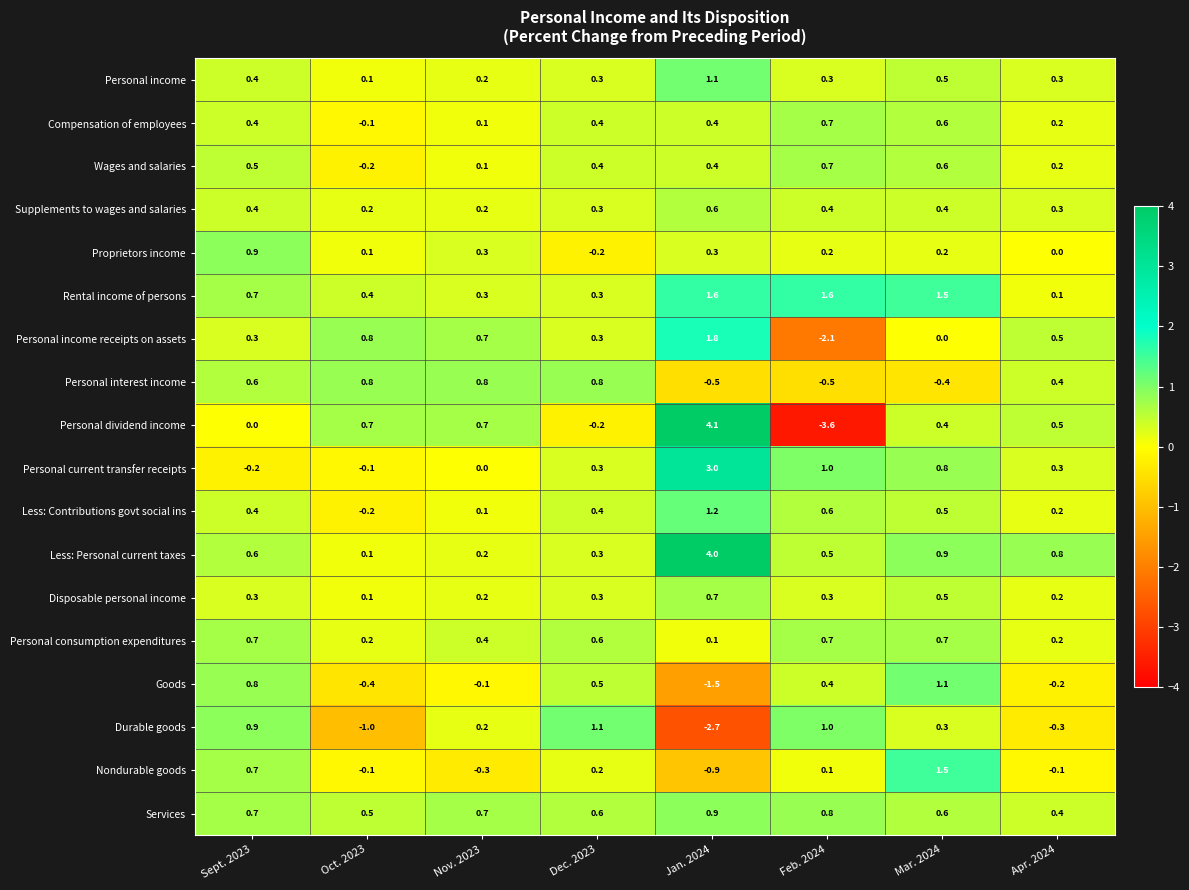

The Personal dividend income series shows -3.6 at Feb. 2024. True or false?

True